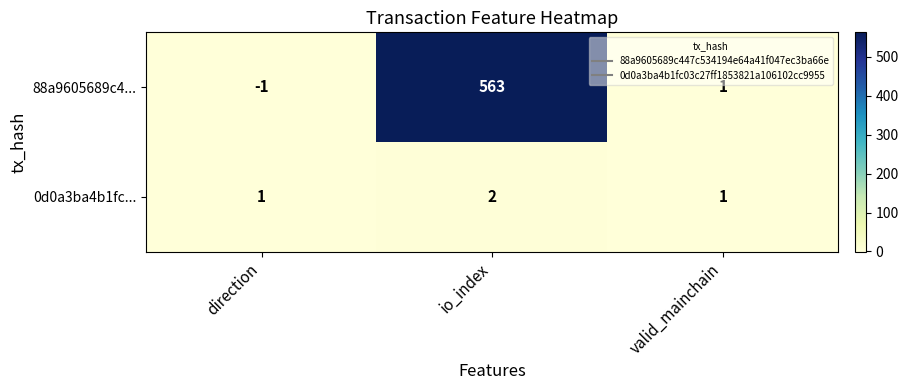

What is the greatest value displayed?

563